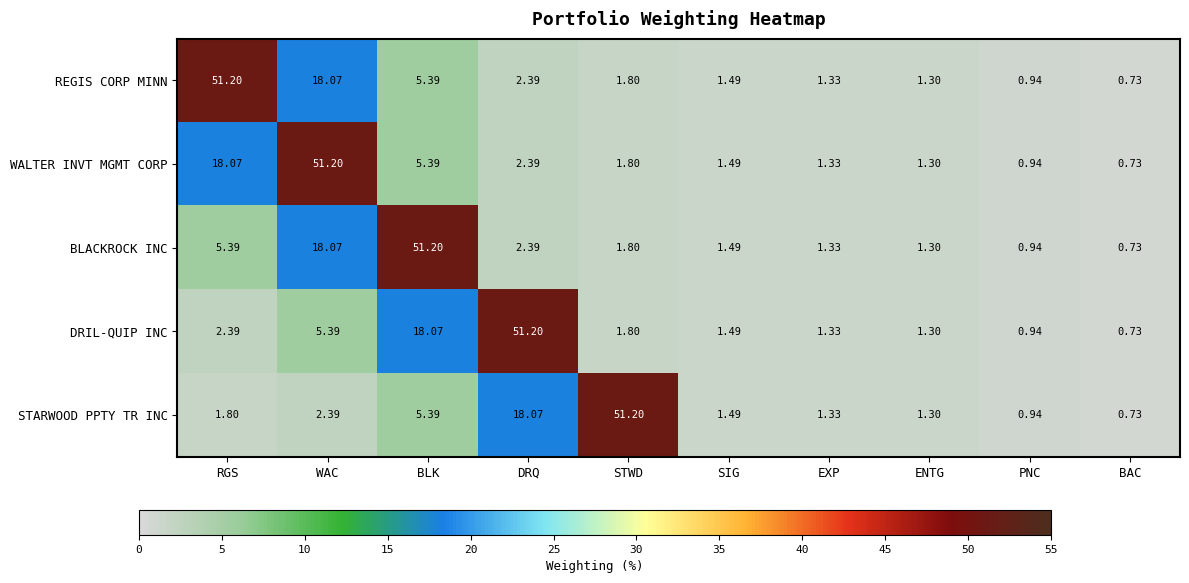

At which label does BLACKROCK INC reach its peak?

BLK